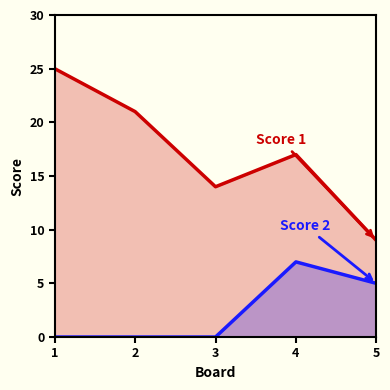

How many lines are shown in the chart?

2